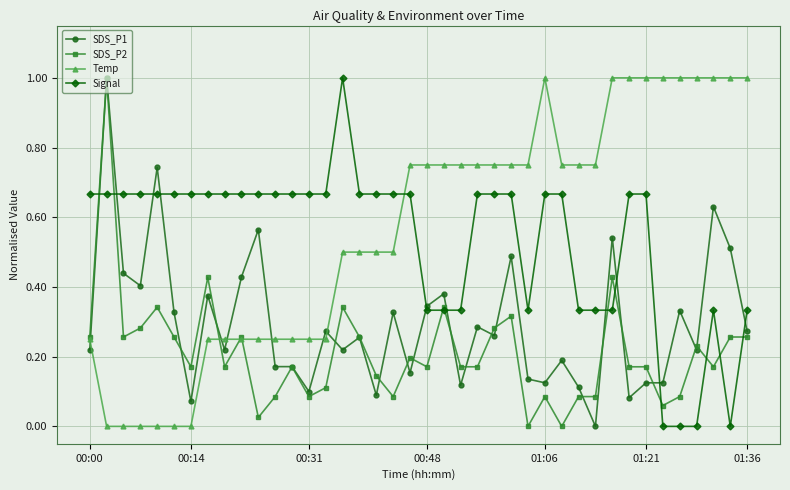

Does the chart display data point markers on the line(s)?

Yes